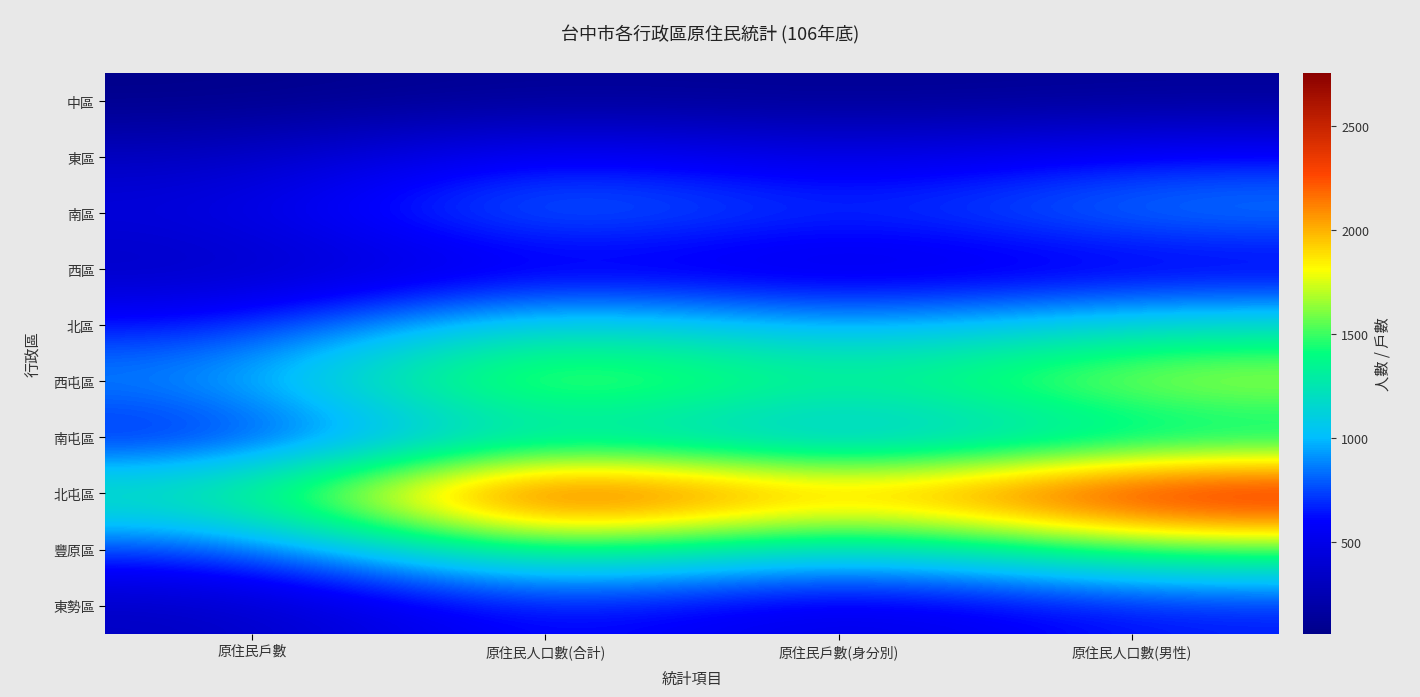

Reading left to right, list all the values displayed in this chart.

中區: 原住民戶數=62	原住民人口數(合計)=128	原住民戶數(身分別)=95	原住民人口數(男性)=123
東區: 原住民戶數=316	原住民人口數(合計)=685	原住民戶數(身分別)=463	原住民人口數(男性)=657
南區: 原住民戶數=454	原住民人口數(合計)=952	原住民戶數(身分別)=654	原住民人口數(男性)=920
西區: 原住民戶數=299	原住民人口數(合計)=509	原住民戶數(身分別)=407	原住民人口數(男性)=488
北區: 原住民戶數=638	原住民人口數(合計)=1253	原住民戶數(身分別)=901	原住民人口數(男性)=1185
西屯區: 原住民戶數=903	原住民人口數(合計)=1842	原住民戶數(身分別)=1296	原住民人口數(男性)=1791
南屯區: 原住民戶數=579	原住民人口數(合計)=1222	原住民戶數(身分別)=834	原住民人口數(男性)=1199
北屯區: 原住民戶數=1315	原住民人口數(合計)=2752	原住民戶數(身分別)=1970	原住民人口數(男性)=2658
豐原區: 原住民戶數=704	原住民人口數(合計)=1522	原住民戶數(身分別)=1009	原住民人口數(男性)=1506
東勢區: 原住民戶數=310	原住民人口數(合計)=687	原住民戶數(身分別)=434	原住民人口數(男性)=650